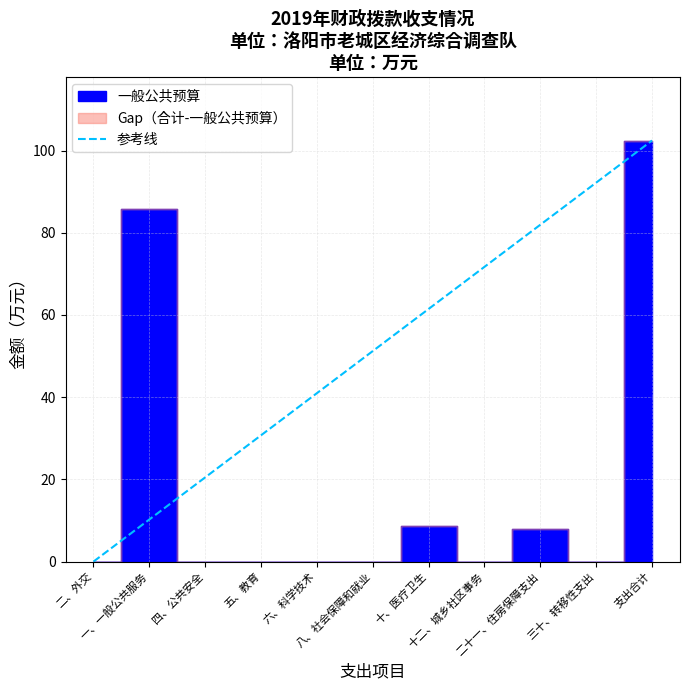

Which label corresponds to the smallest value in the chart?

二、外交